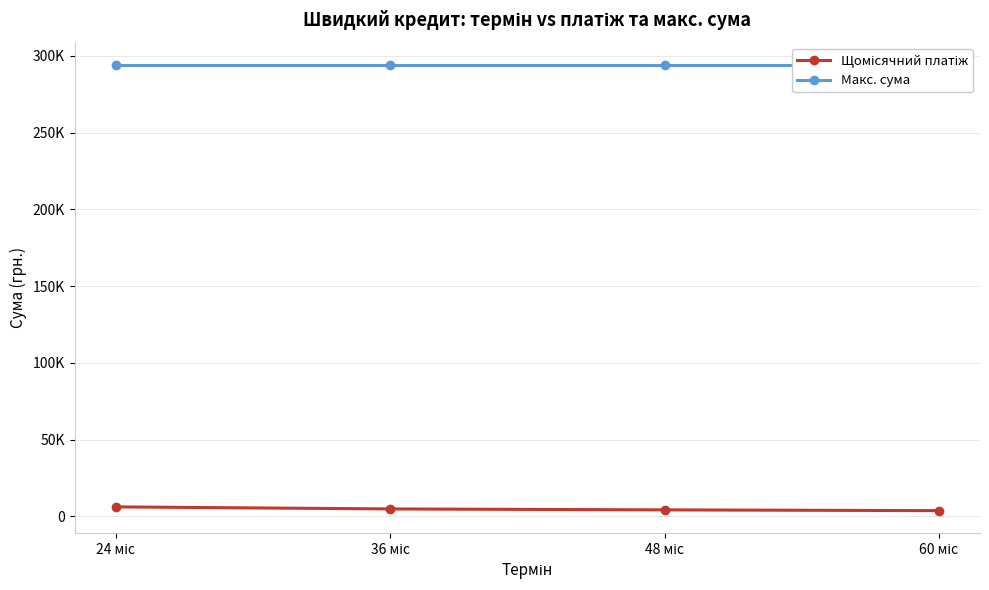

Reading left to right, extract all data points from this chart.

Щомісячний платіж: 24 міс=6185.8	36 міс=4854.7	48 міс=4234.6	60 міс=3738.9
Макс. сума: 24 міс=294117.7	36 міс=294117.7	48 міс=294117.7	60 міс=294117.7